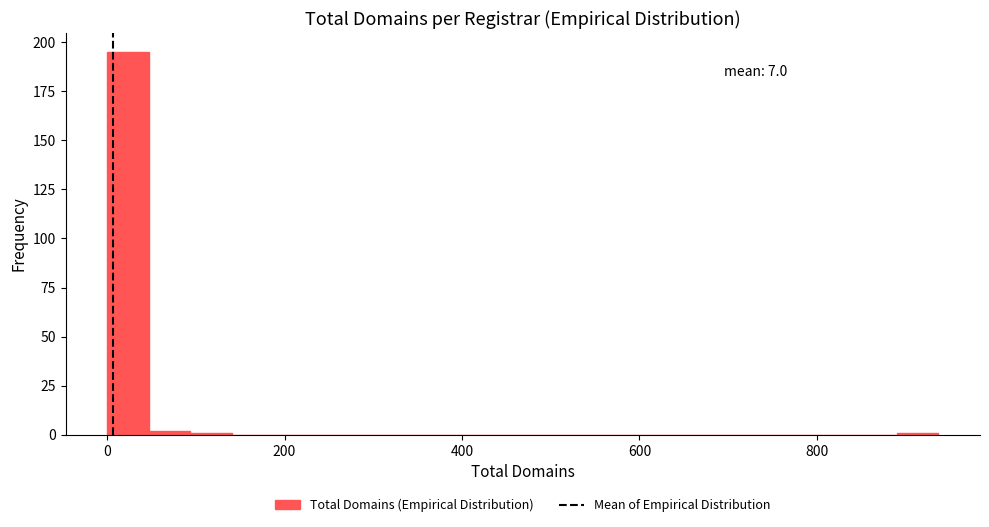

Around what value on the x-axis is the tallest bar? Give the approximate position of its centre, as read against the axis.

20